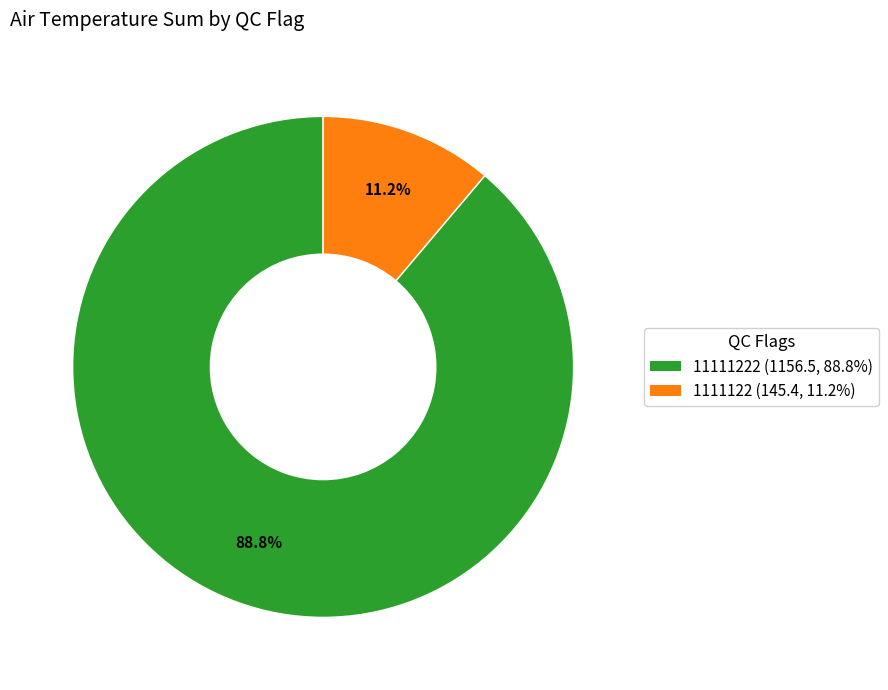

Is there any slice that represents more than half of the pie?

Yes